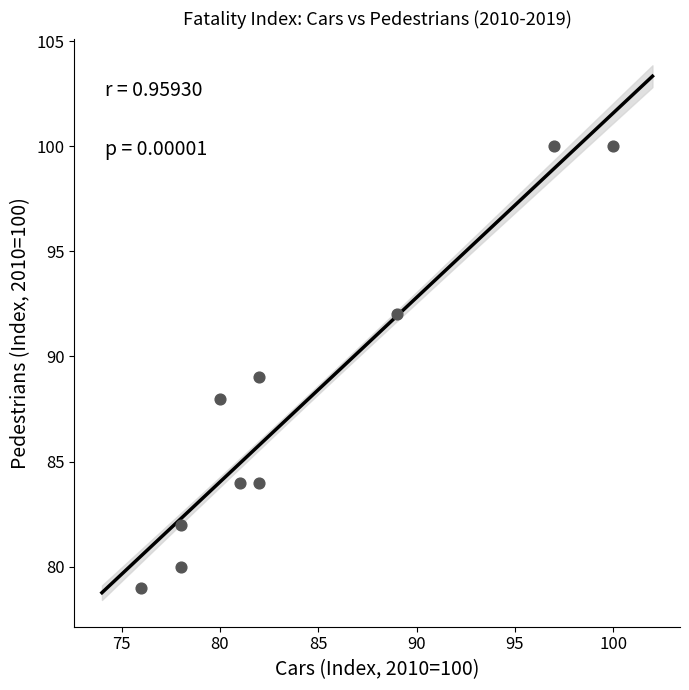

What is the average X value?

84